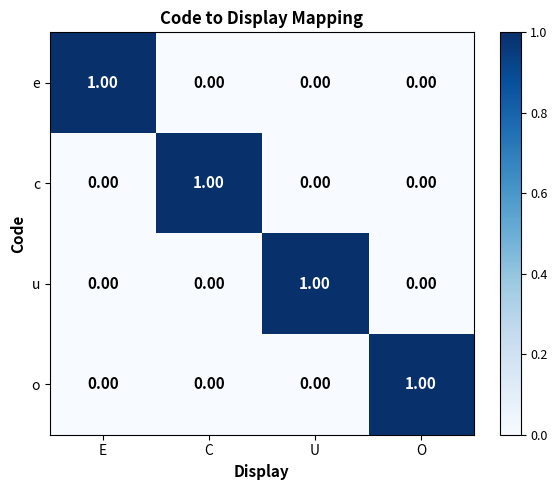

Which label corresponds to the smallest value in the chart?

C